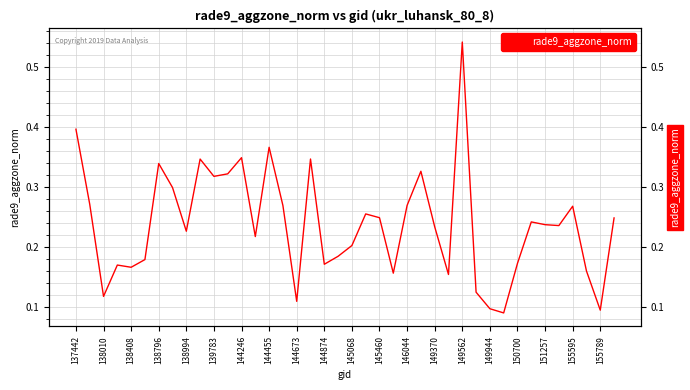

How many lines are shown in the chart?

1